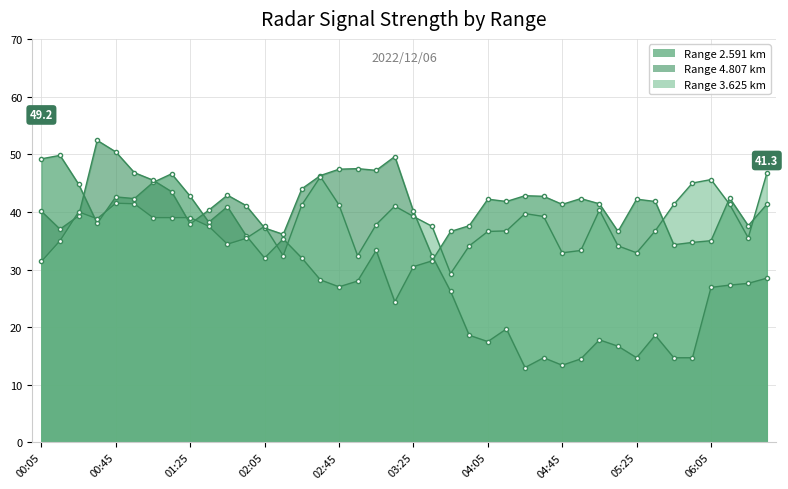

True or false: 2.591 and 4.807 intersect in this chart.

True